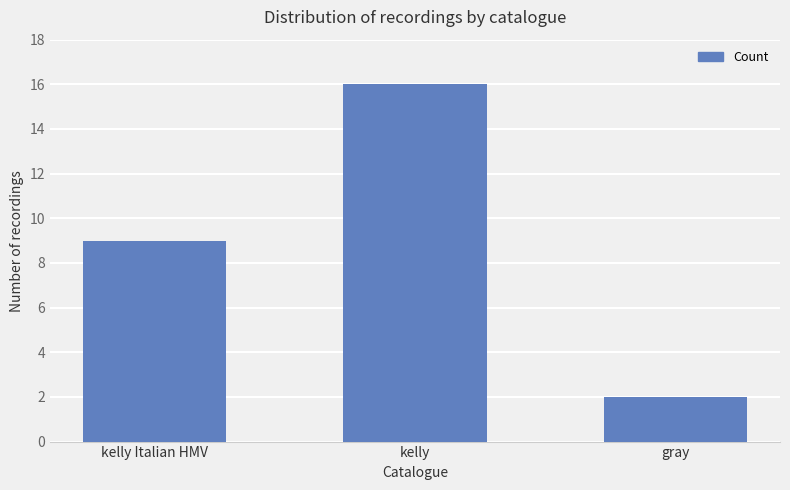

What is the ratio of the value at kelly to the value at kelly Italian HMV?

1.8